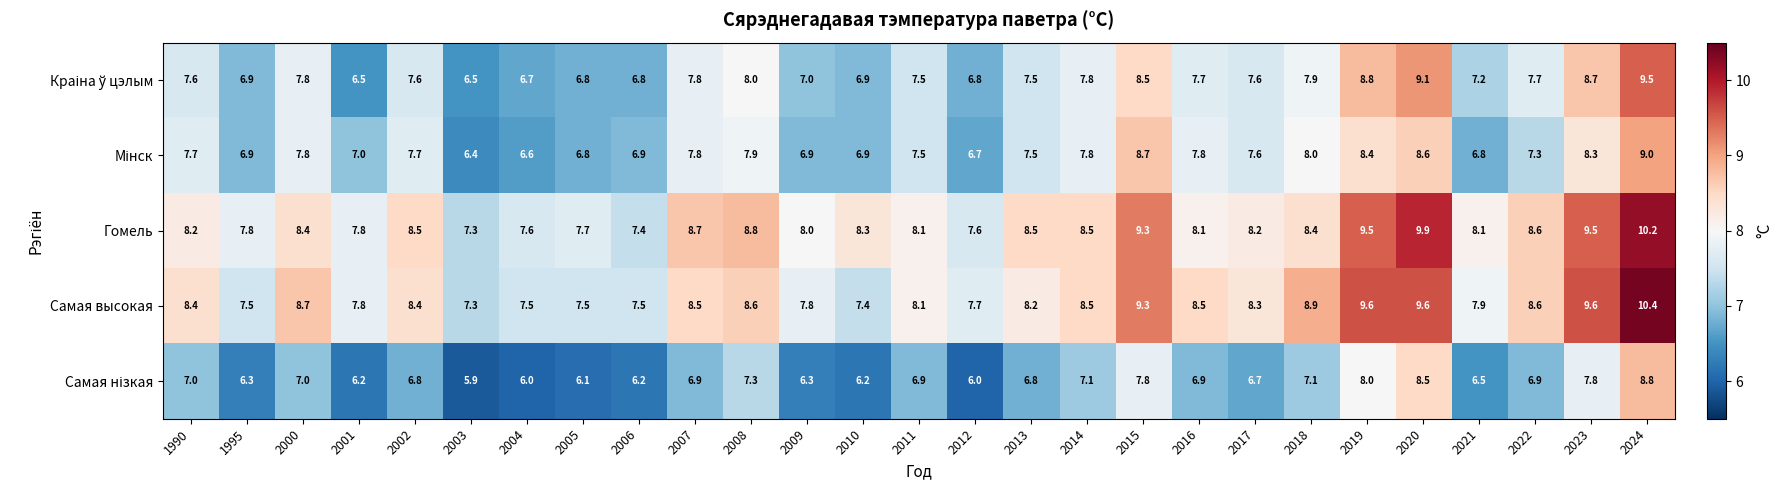

What is the difference between the highest and lowest values at 2005?

1.6